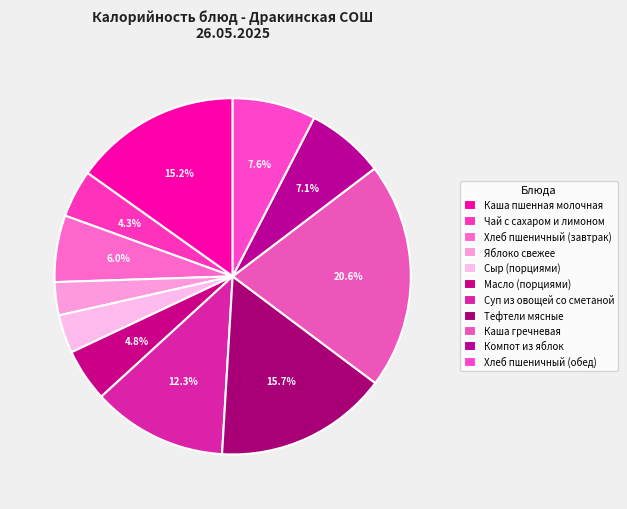

How many slices are in this pie chart?

11